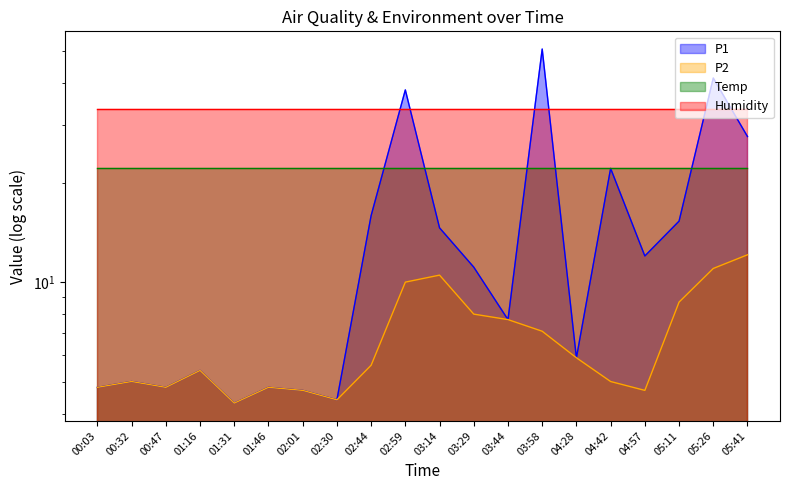

Where is P1 nearest to the value 27?

05:41